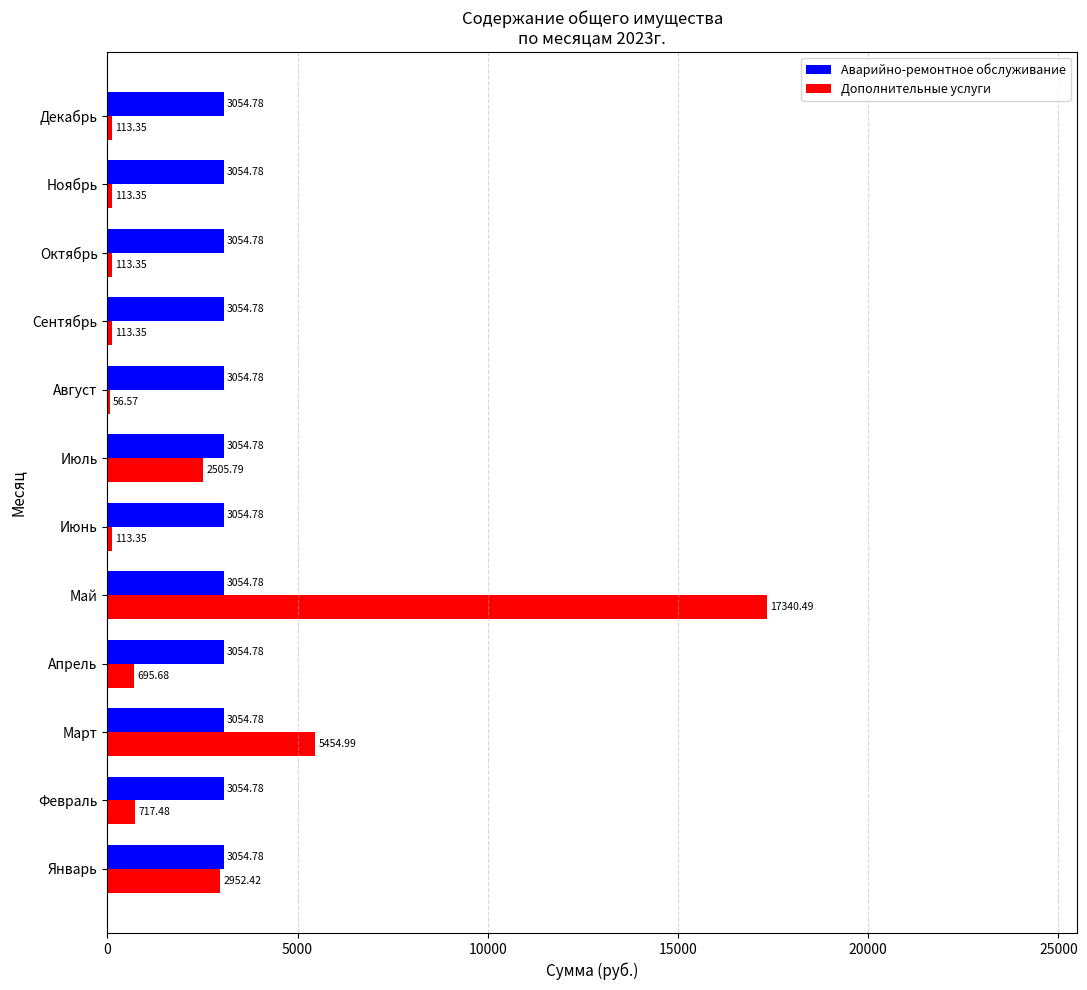

Between Февраль and Июль, which series saw the biggest shift?

Дополнительные услуги